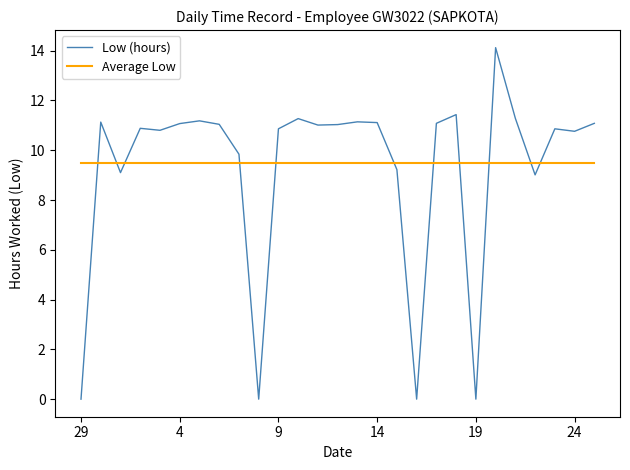

Rank the series by their maximum value, from lowest to highest.

Average Low, Low (hours)